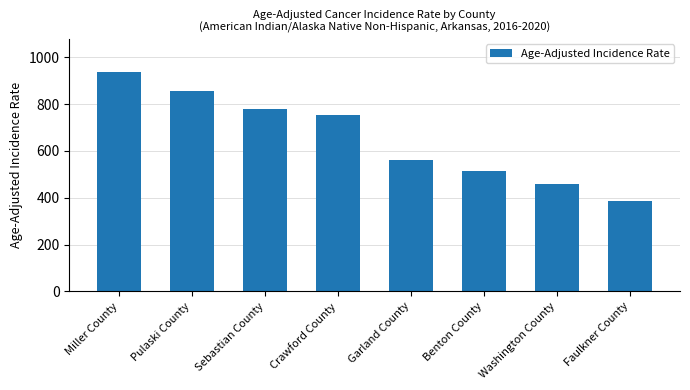

Rank the categories by value from highest to lowest.

Miller County, Pulaski County, Sebastian County, Crawford County, Garland County, Benton County, Washington County, Faulkner County